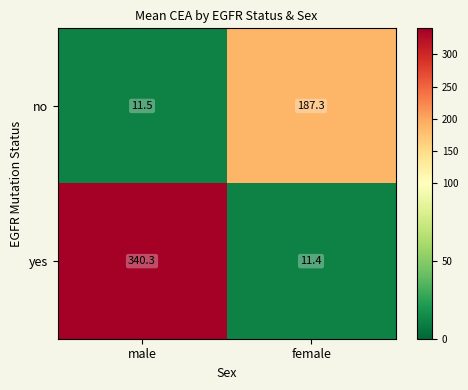

What is the maximum value shown in the chart?

340.3